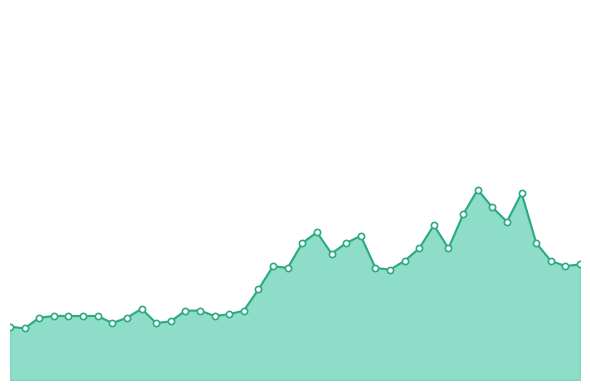

At how many categories does at least one series exceed 1?

22